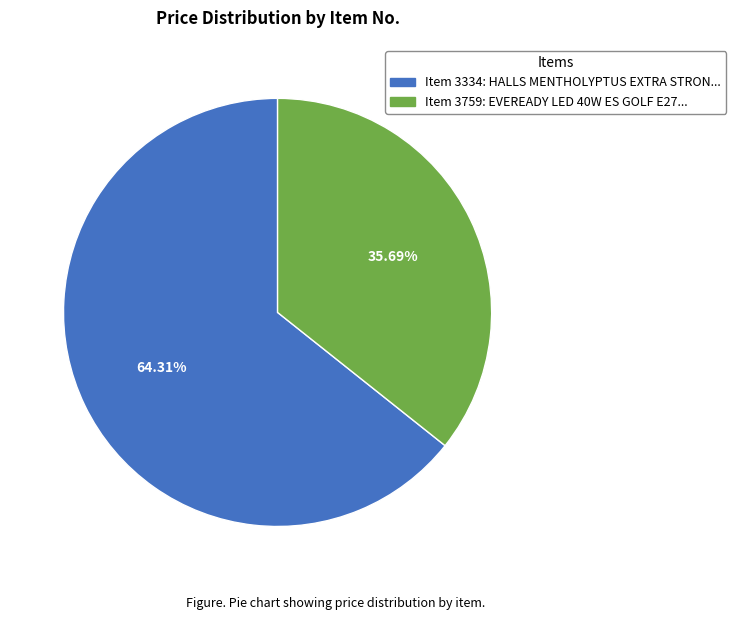

Combined, do Item 3334: HALLS MENTHOLYPTUS EXTRA STRON... and Item 3759: EVEREADY LED 40W ES GOLF E27... account for over 50%?

Yes